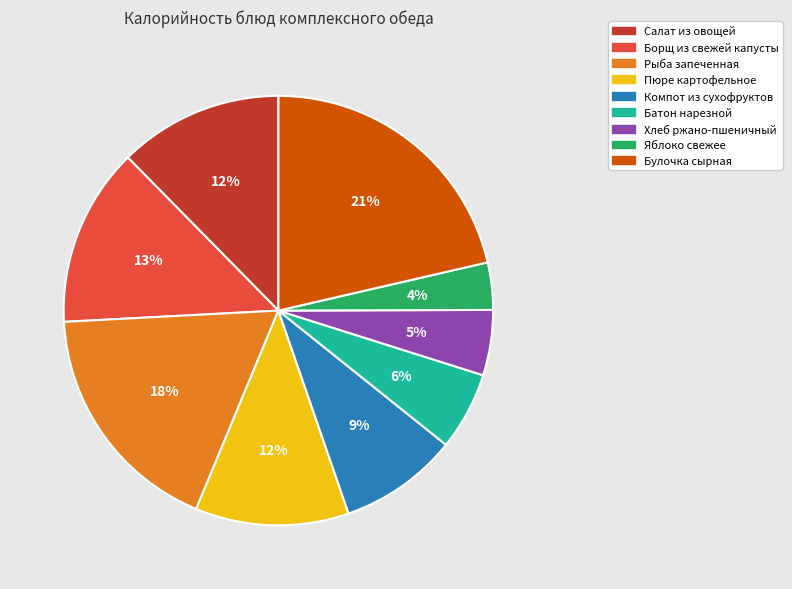

Which slice is the largest?

Булочка сырная